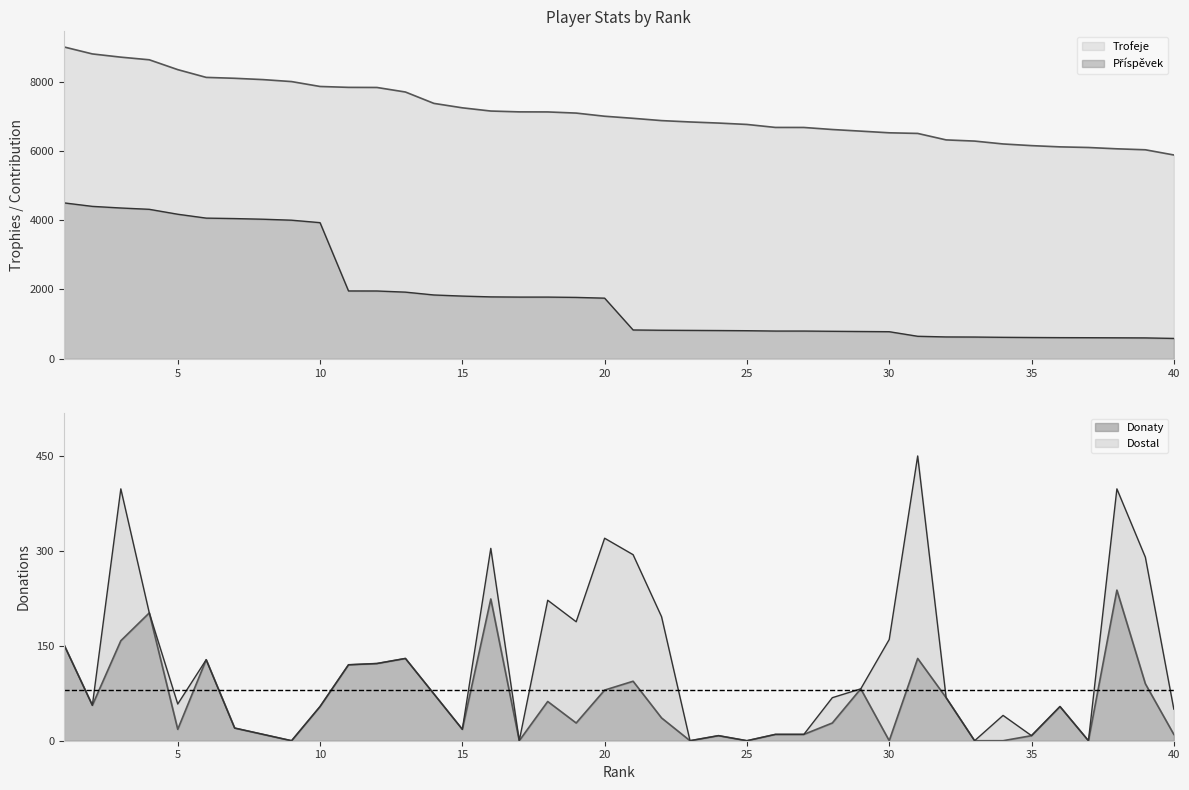

At how many categories does at least one series exceed 6123?

35